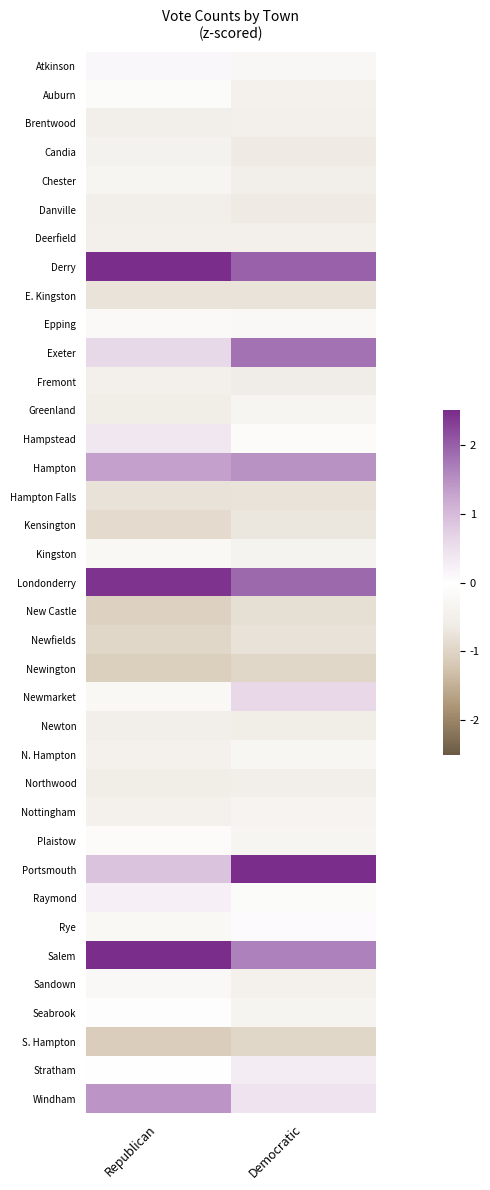

How many categories are shown in the chart?

2